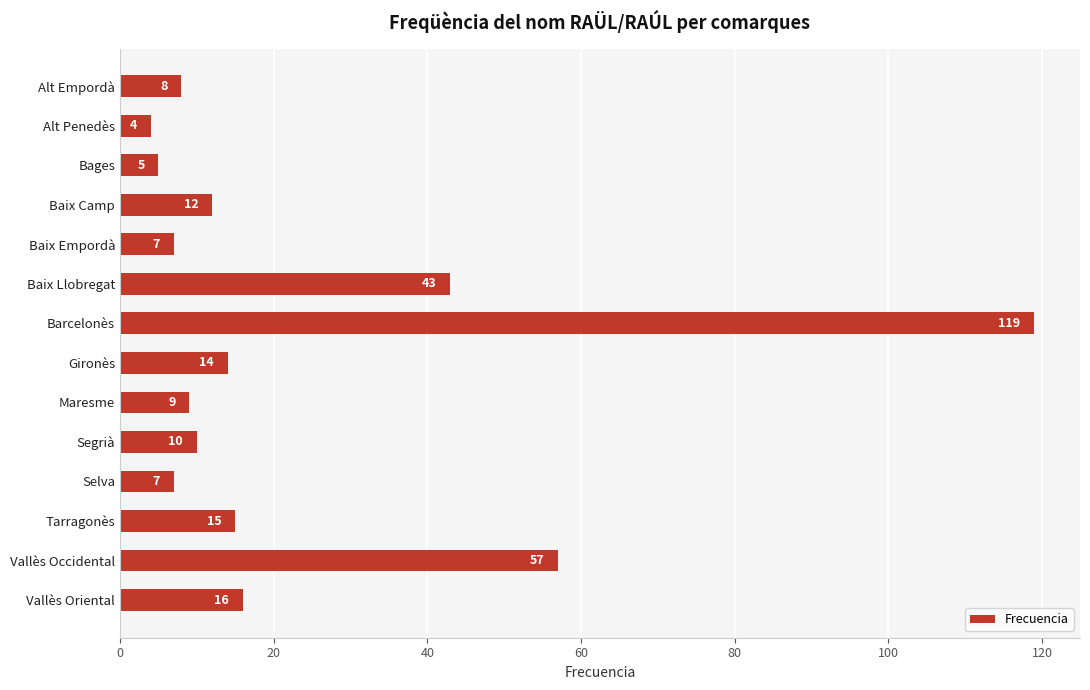

Reading top to bottom, transcribe all the data shown in this chart.

Alt Empordà=8	Alt Penedès=4	Bages=5	Baix Camp=12	Baix Empordà=7	Baix Llobregat=43	Barcelonès=119	Gironès=14	Maresme=9	Segrià=10	Selva=7	Tarragonès=15	Vallès Occidental=57	Vallès Oriental=16